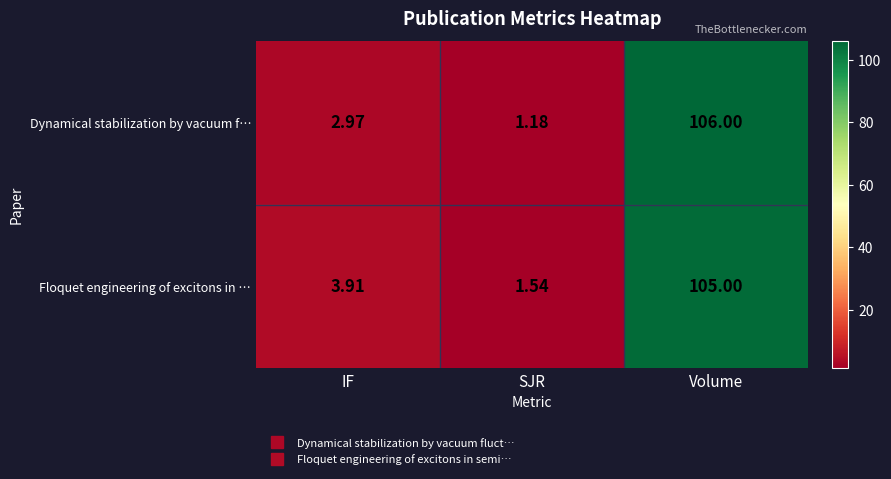

Which series has the largest total across all categories?

Floquet engineering of excitons in …